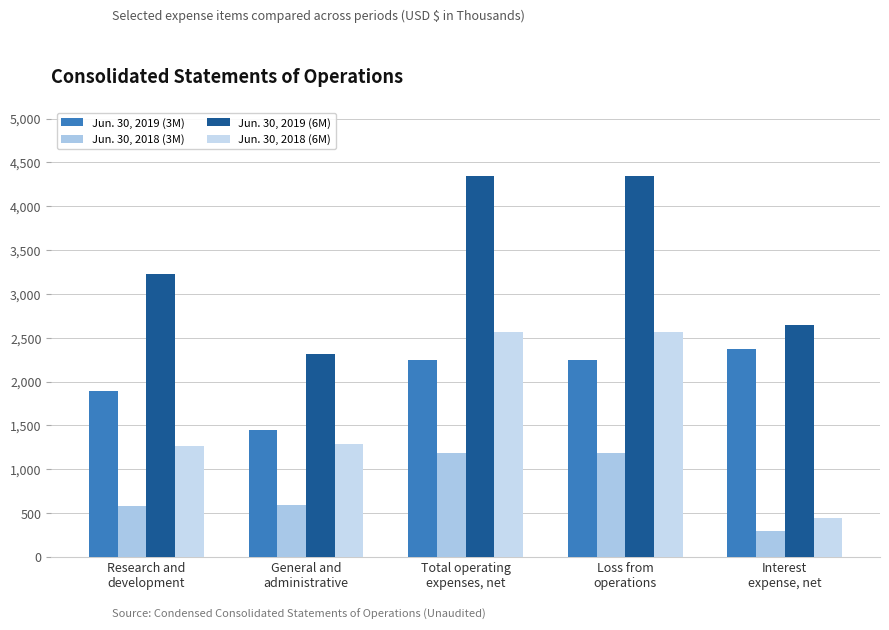

Reading left to right, extract all data points from this chart.

Jun. 30, 2019 (3M): 1895	1454	2245	2245	2373
Jun. 30, 2018 (3M): 583	598	1181	1181	301
Jun. 30, 2019 (6M): 3226	2317	4345	4345	2641
Jun. 30, 2018 (6M): 1269	1292	2561	2561	445